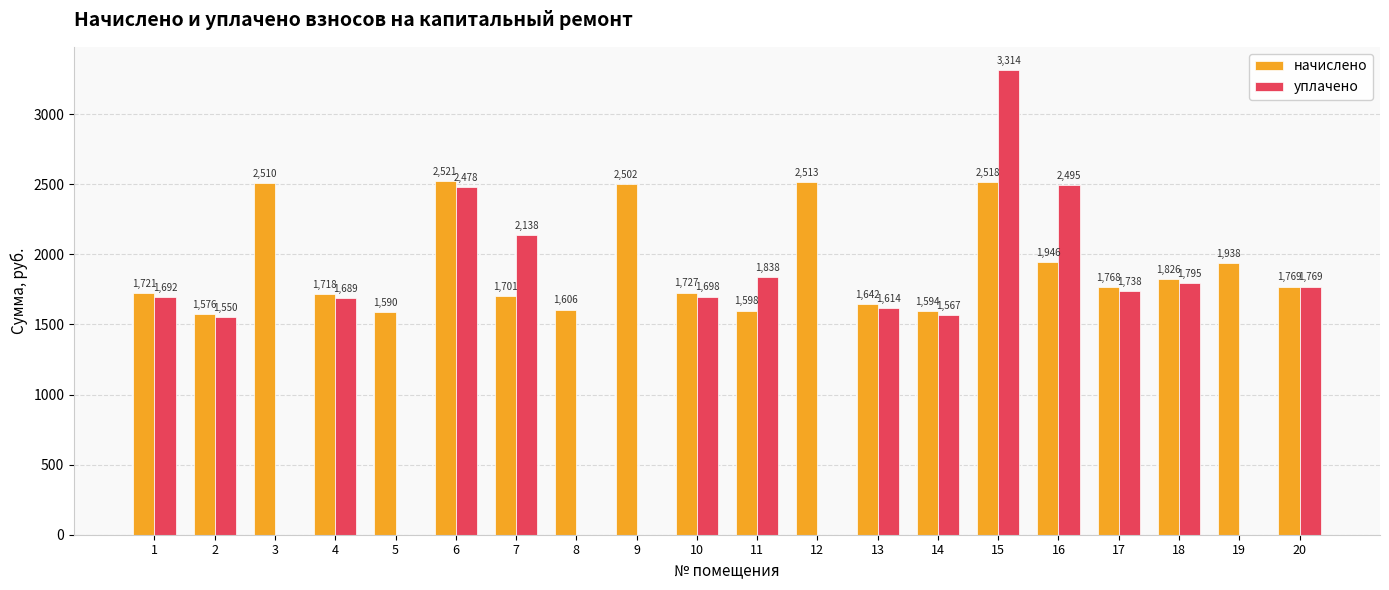

Which series has the widest spread of values?

уплачено